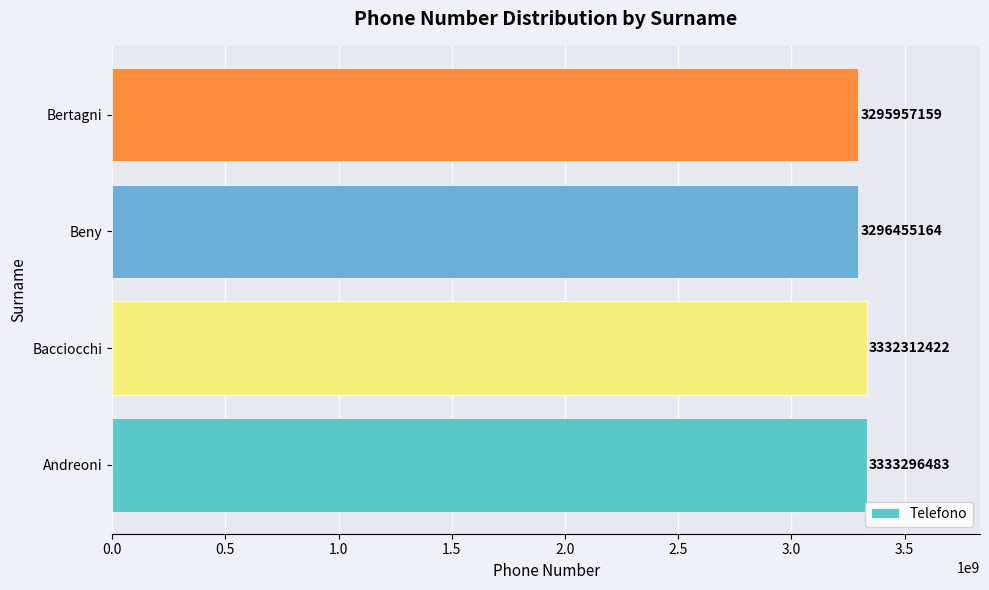

Rank the categories by value from highest to lowest.

Andreoni, Bacciocchi, Beny, Bertagni